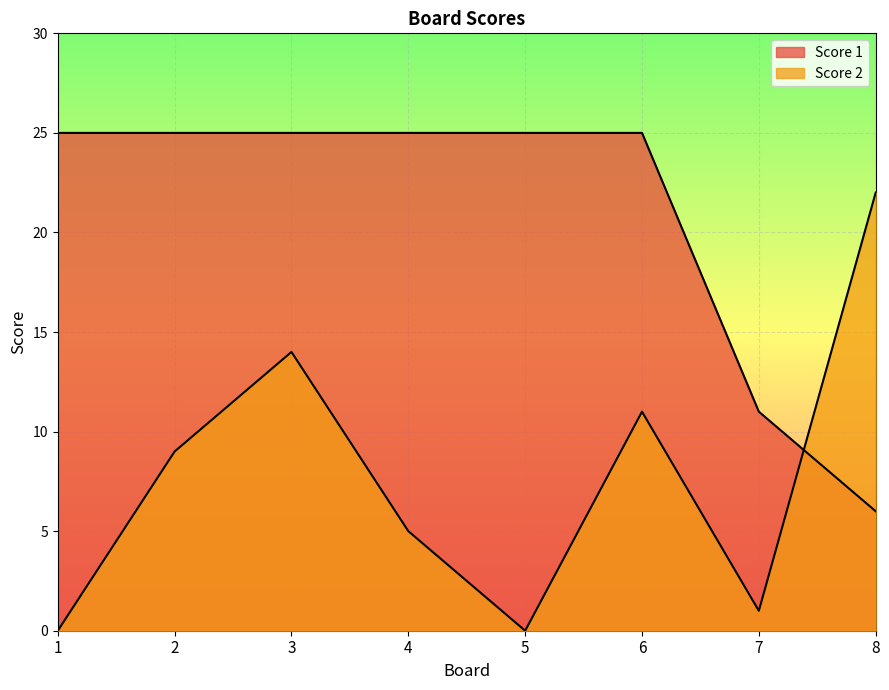

Which series has the widest spread of values?

Score 2